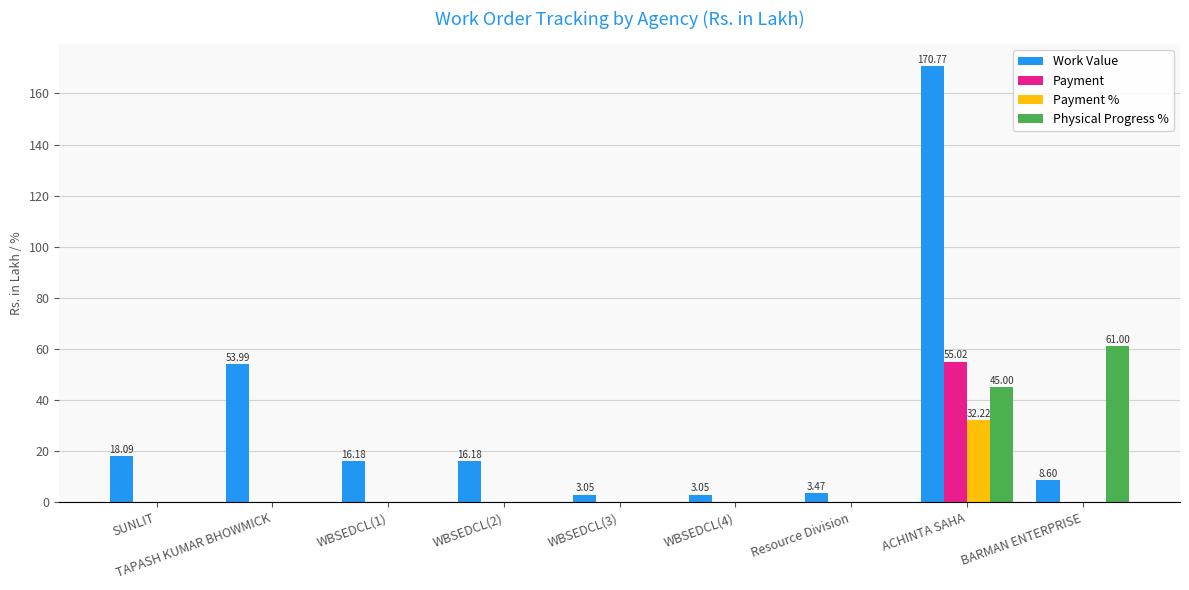

What is the total value across all series at Resource Division?

3.5